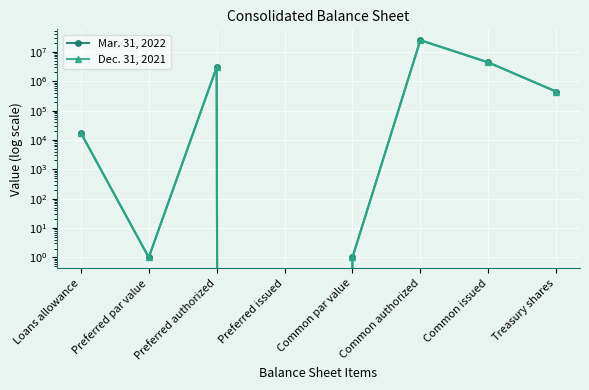

List the series in order of their peak value, lowest first.

Mar. 31, 2022, Dec. 31, 2021